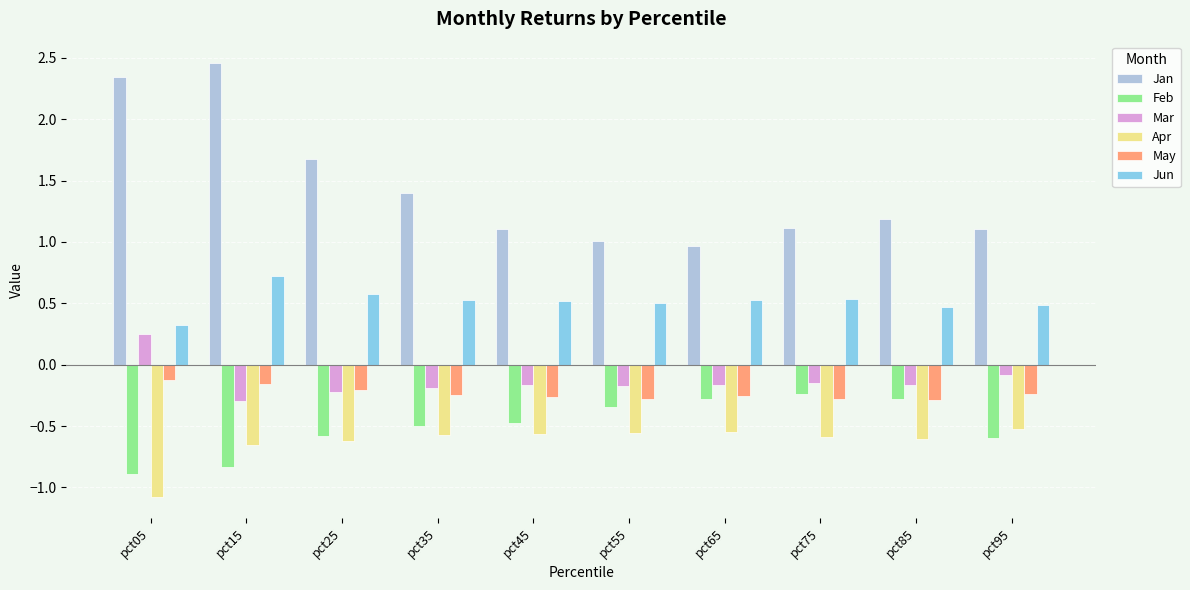

The value of May at pct45 is -0.3. True or false?

True